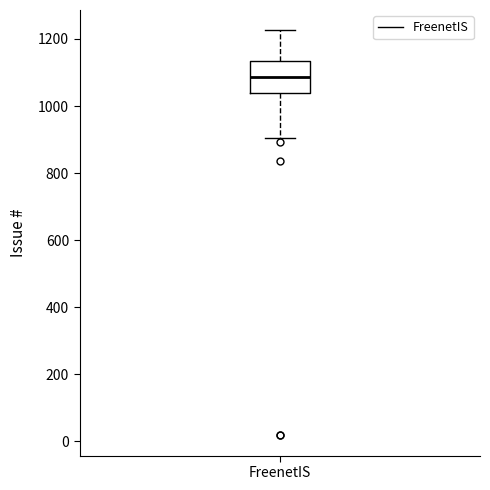

Read this box plot against the y-axis: the position of the median line, the range covered by the box, and the ends of both whiskers. The values are not printed on the chart, so give them approximately, as read against the axis.

median 1080, box 1040 to 1140, whiskers 900 to 1220